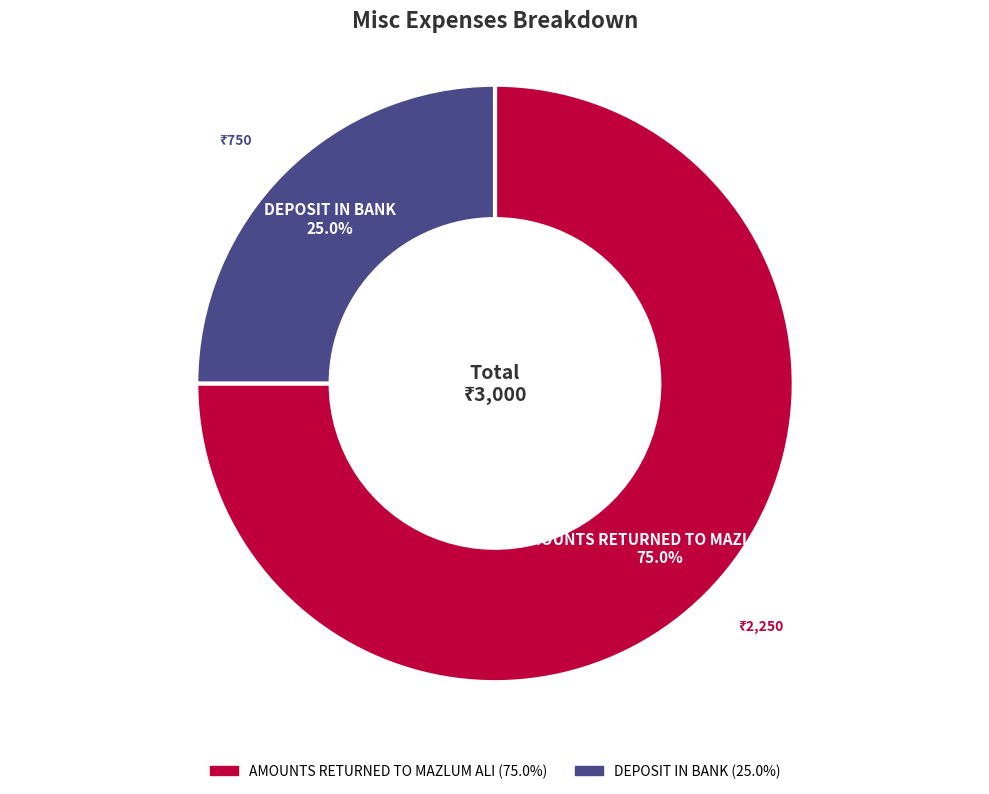

How many segments does this pie chart have?

2